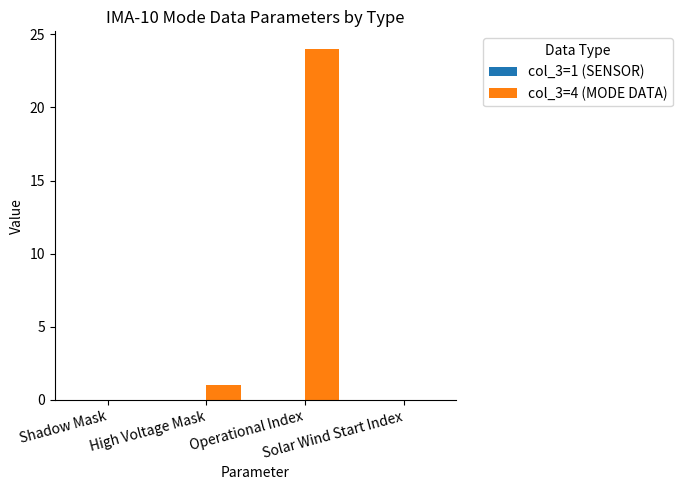

What is the sum of all values?

25